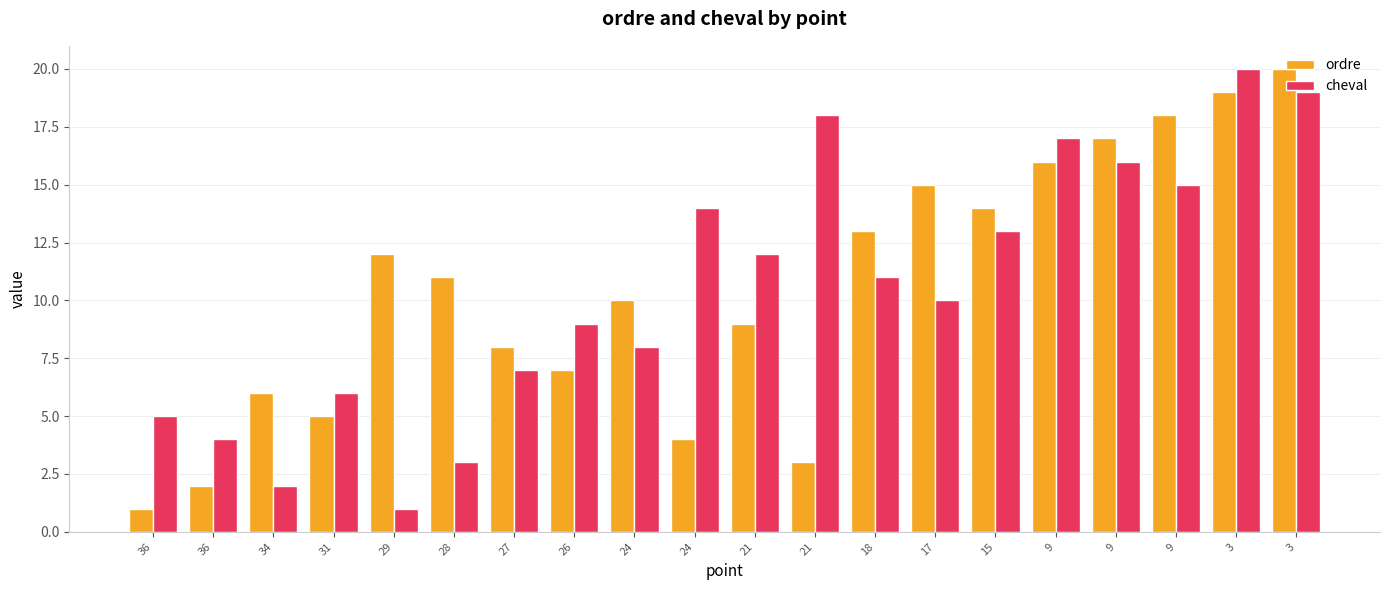

At which category is the sum across all series the highest?

3